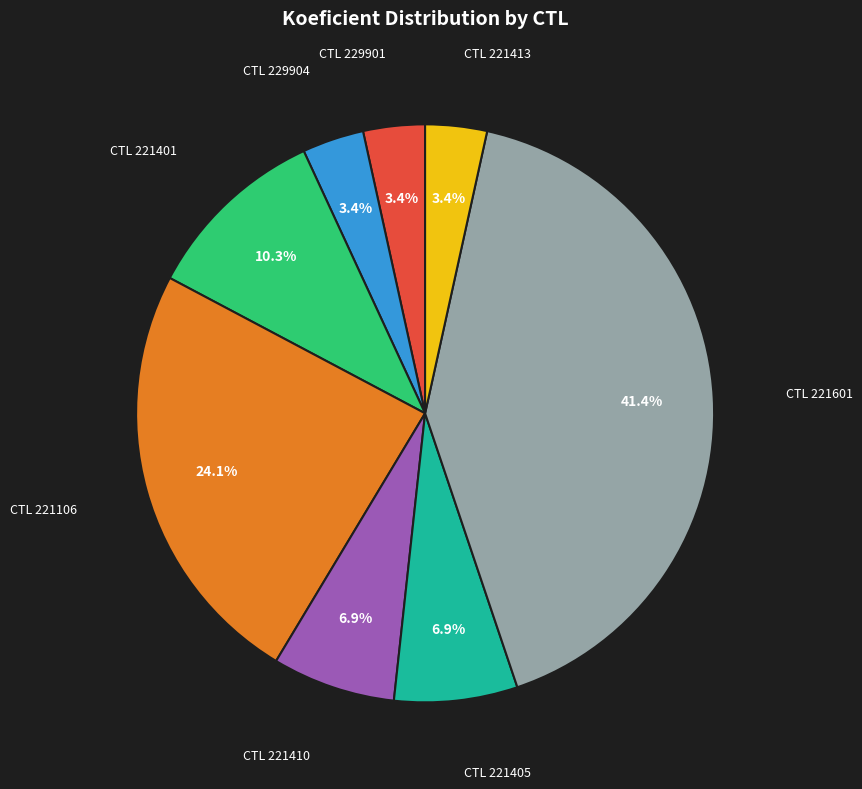

How many slices are in this pie chart?

8